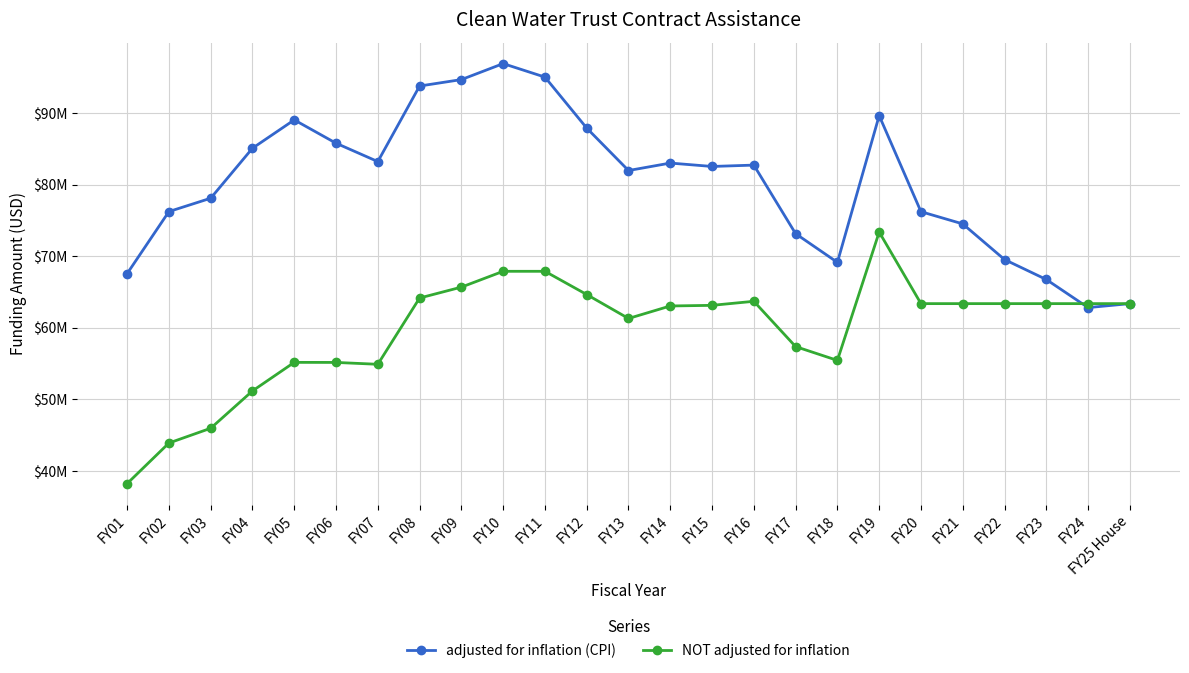

What are all the series names shown in the legend?

adjusted for inflation (CPI), NOT adjusted for inflation